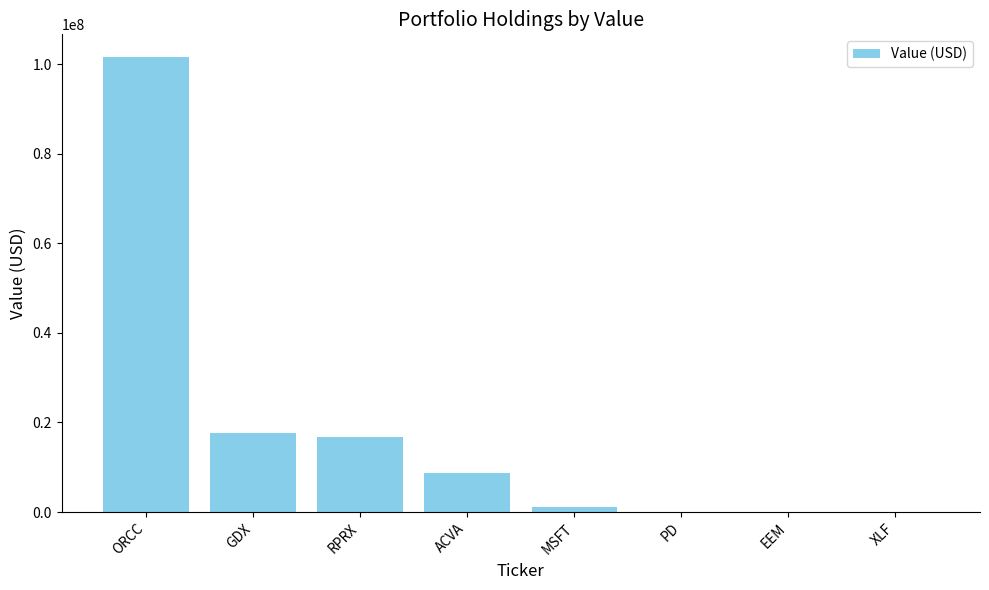

What is the sum of all values?

145541000